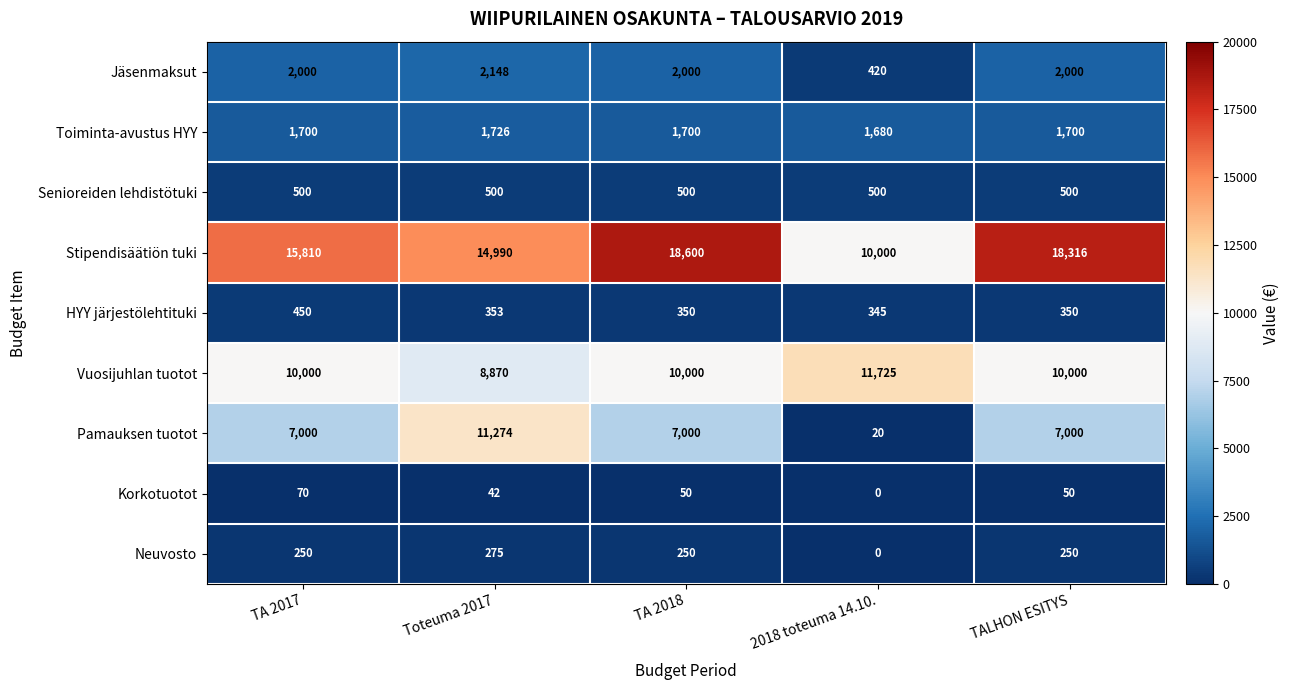

At how many categories does at least one series exceed 6743?

5